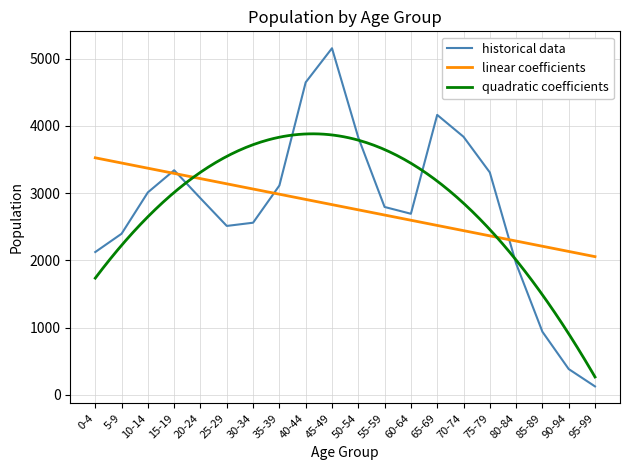

What is the maximum value for linear coefficients?

3524.1